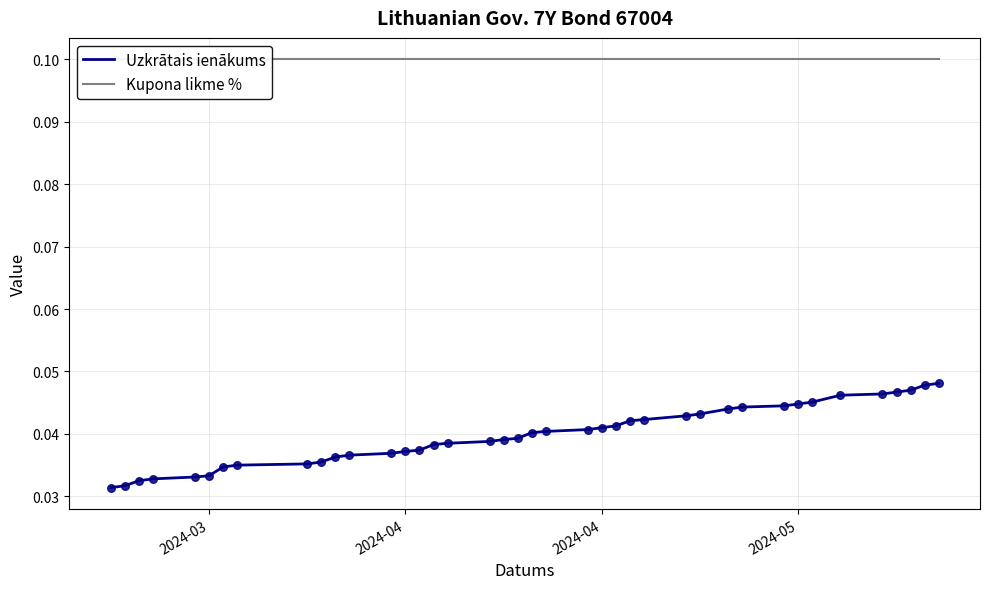

At how many categories does at least one series exceed 0?

40